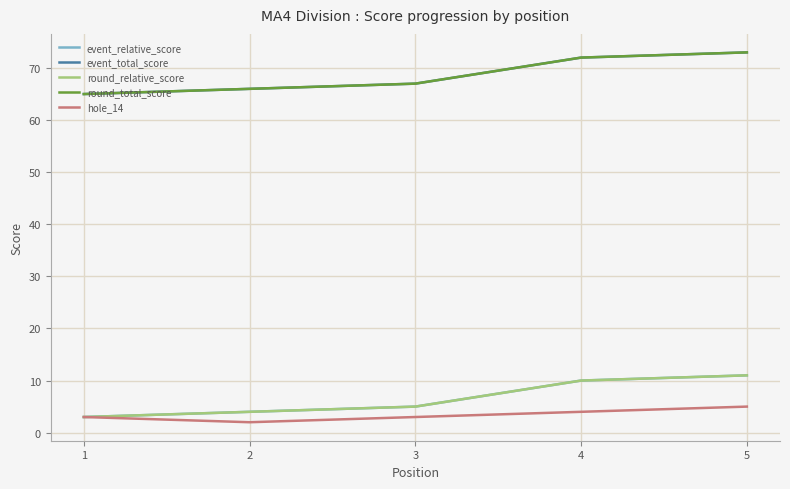

List the labels in order of event_total_score value, largest first.

5, 4, 3, 2, 1